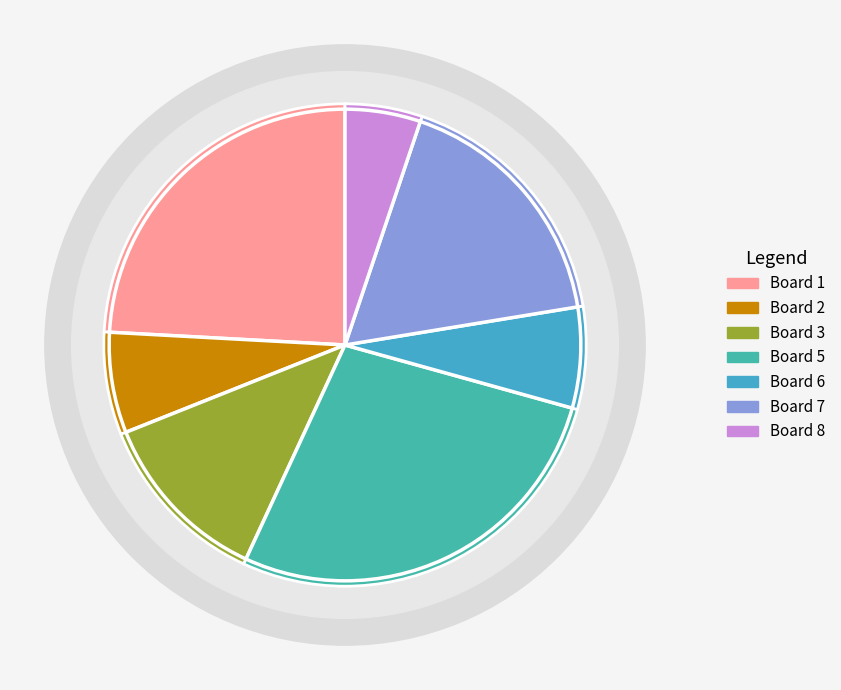

What is the largest slice in the pie chart?

5